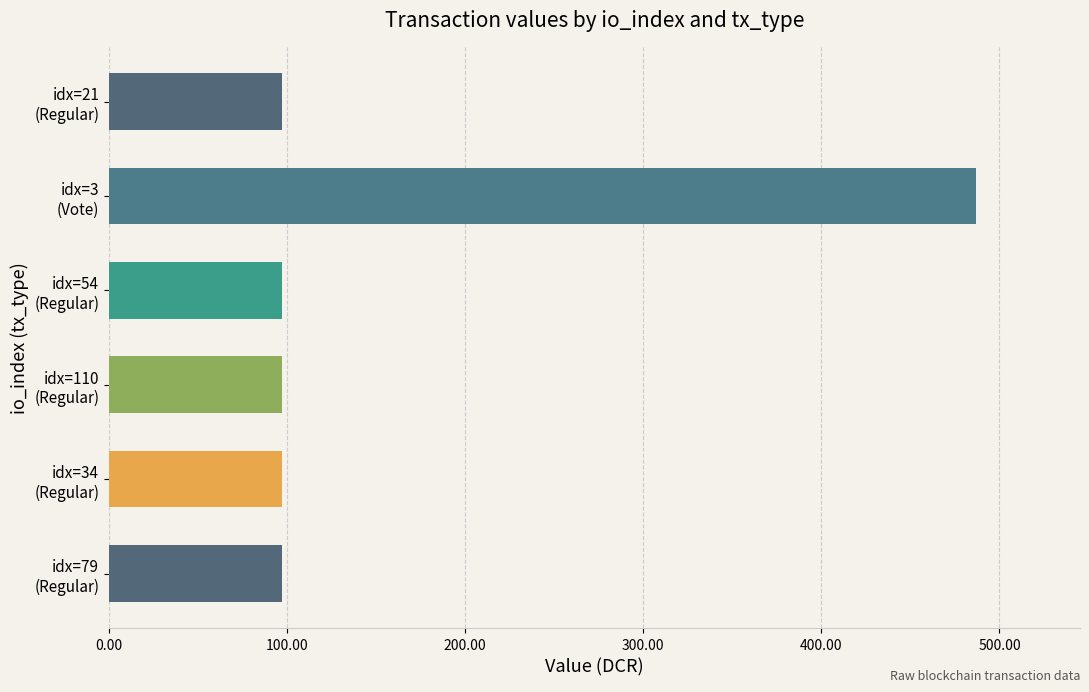

How many categories are shown in the chart?

6